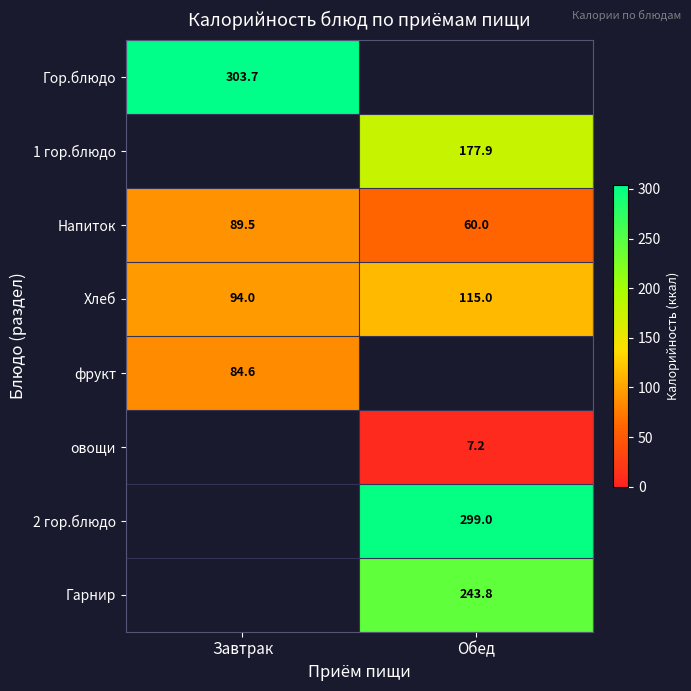

Is the value of овощи at Обед greater than the value of фрукт at Завтрак?

No